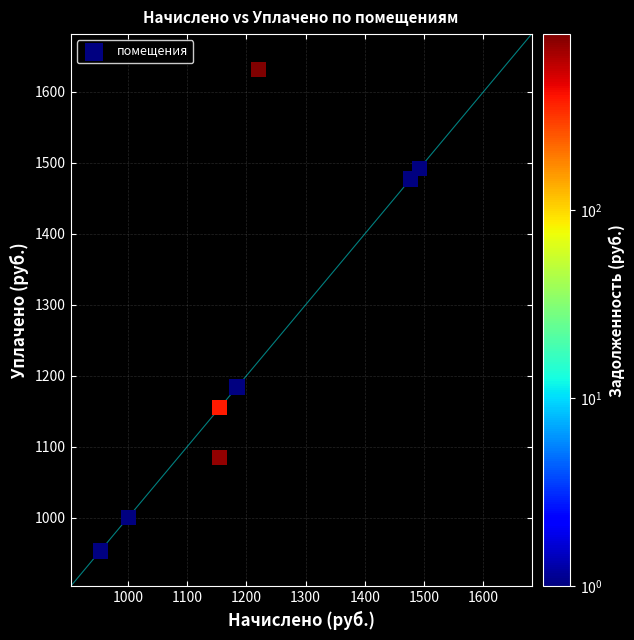

What Y value in the scatter plot is closest to 1292?

1184.1